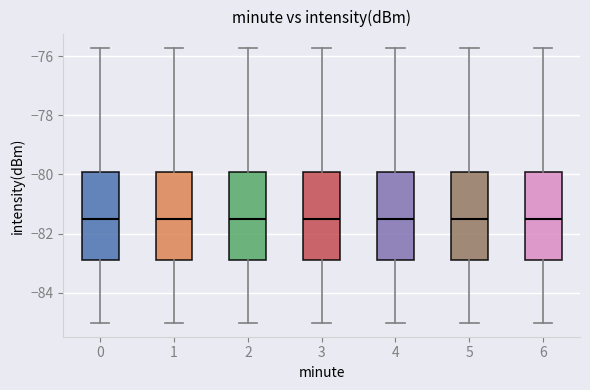

Where does the upper whisker of the box at x = 3 end on the y-axis? The values are not printed on the chart, so give them approximately, as read against the axis.

-75.8